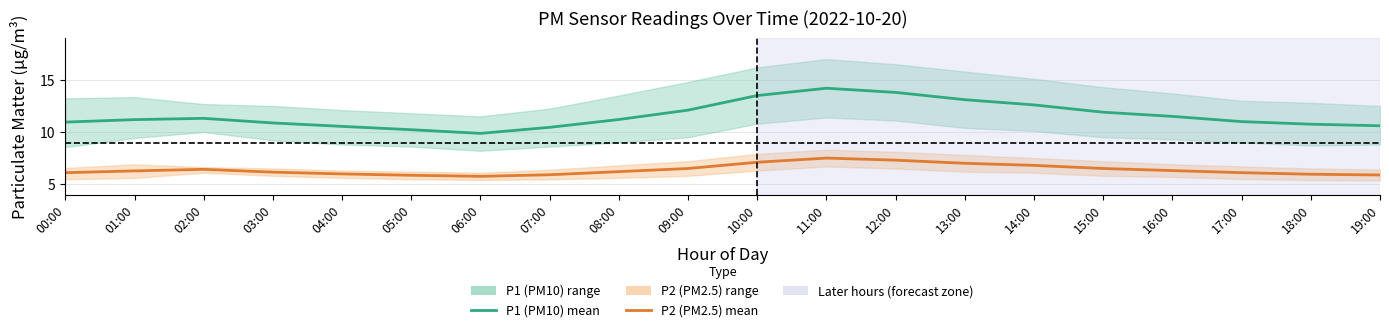

Does the chart display data point markers on the line(s)?

No